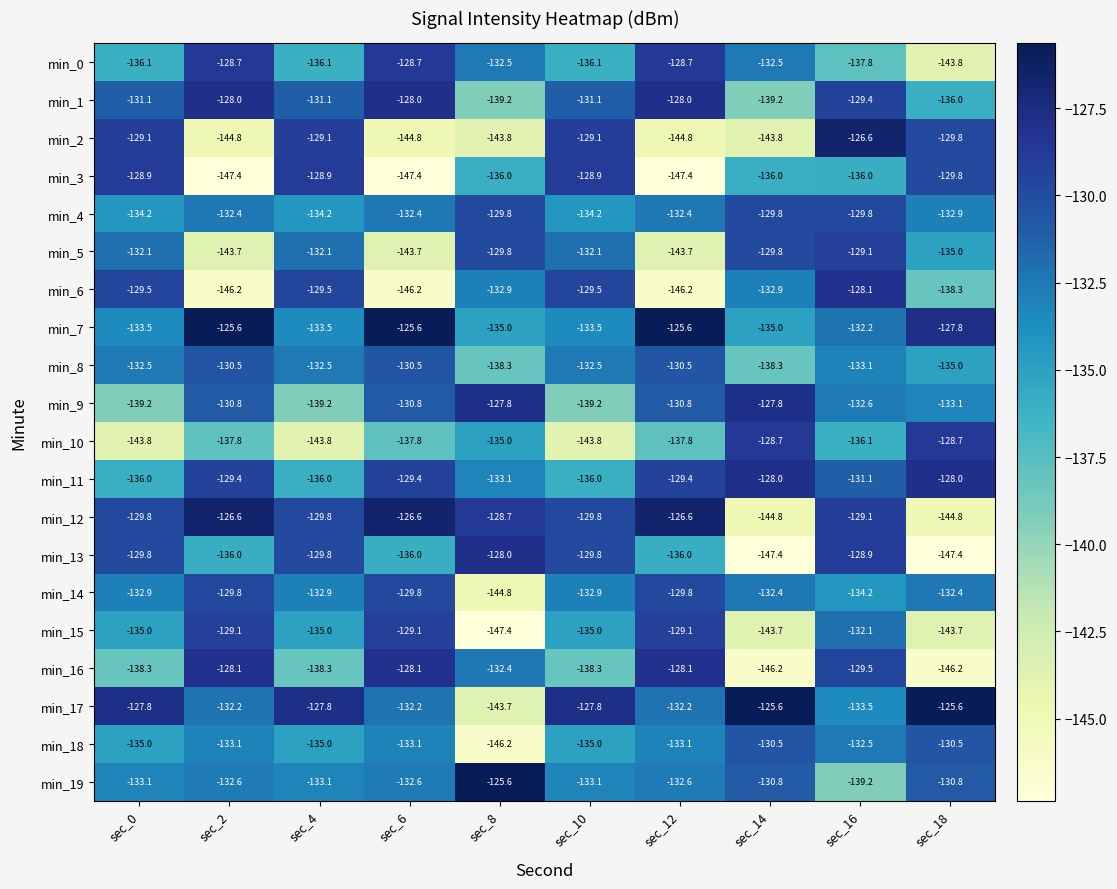

At which category is the sum across all series the highest?

sec_16